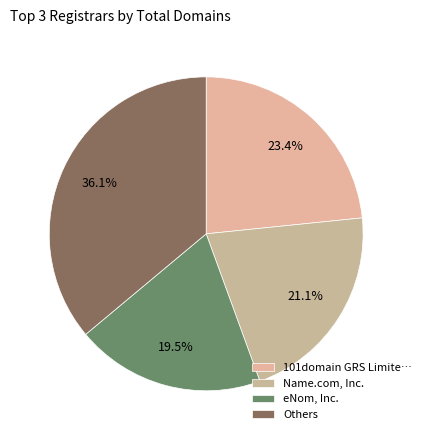

Which category has the smallest portion of the pie?

eNom, Inc.